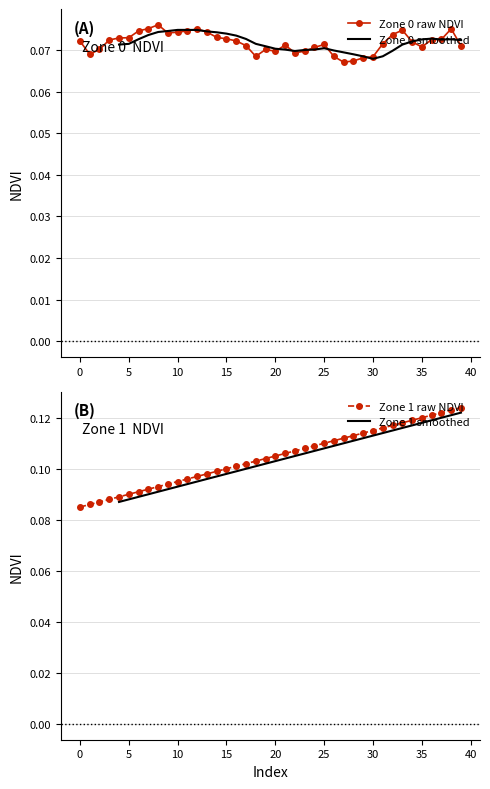

Count the Zone 0 raw NDVI values in the range 0 to 1.

40